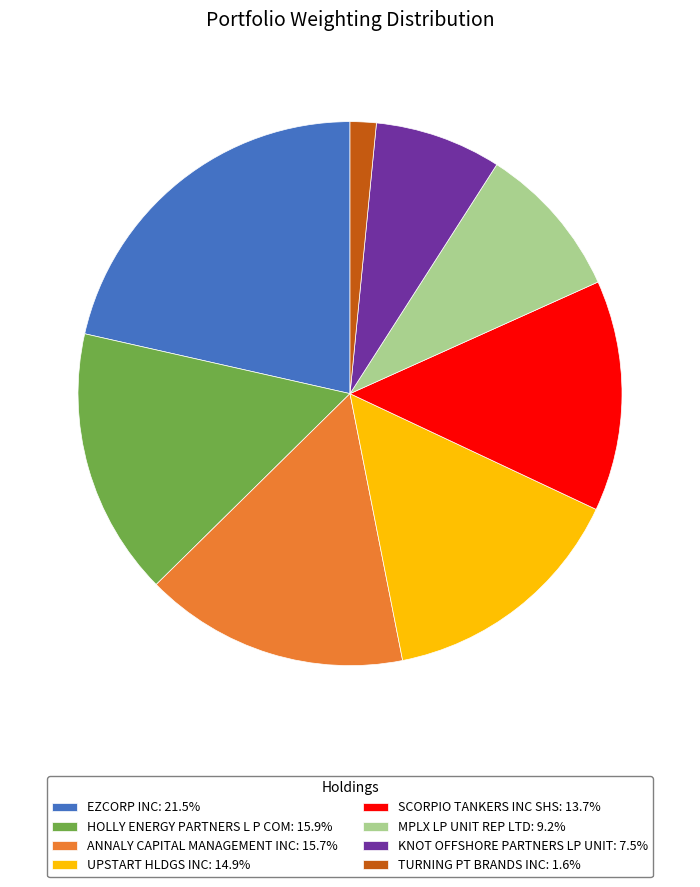

Do KNOT OFFSHORE PARTNERS LP UNIT: 7.5% and EZCORP INC: 21.5% together represent more than half of the pie?

No